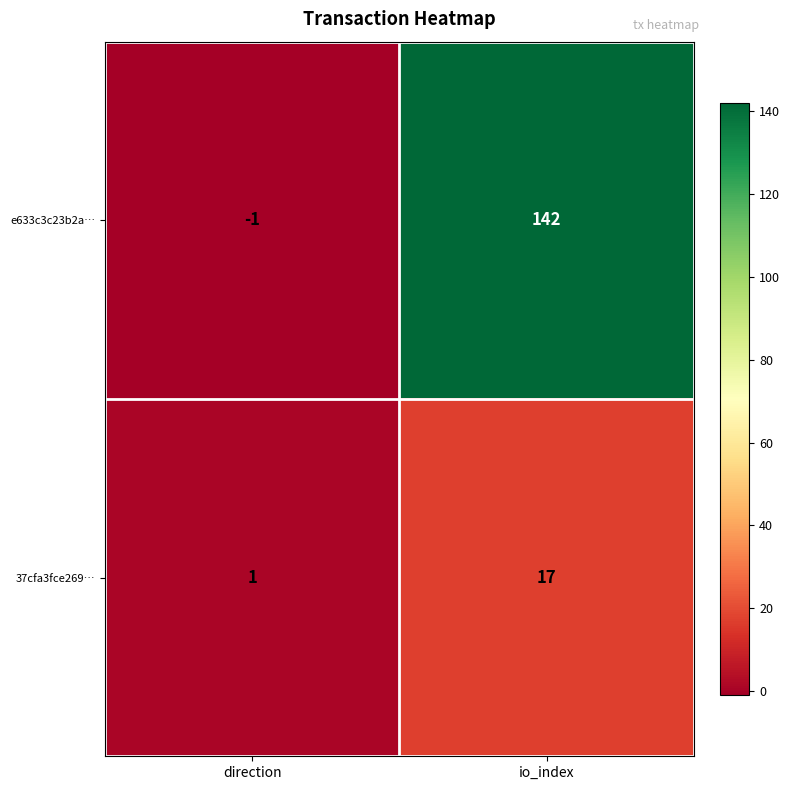

What is the sum of all 37cfa3fce269… values?

18